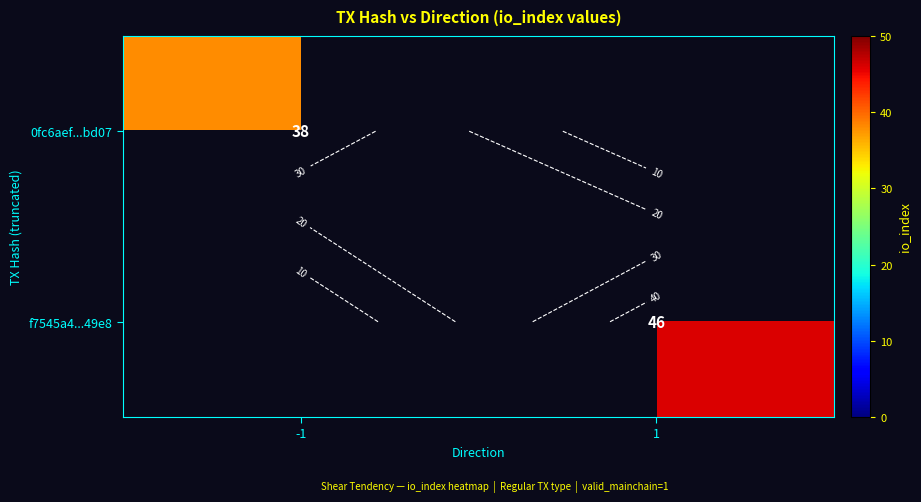

Rank the series by their maximum value, from highest to lowest.

f7545a4...49e8, 0fc6aef...bd07